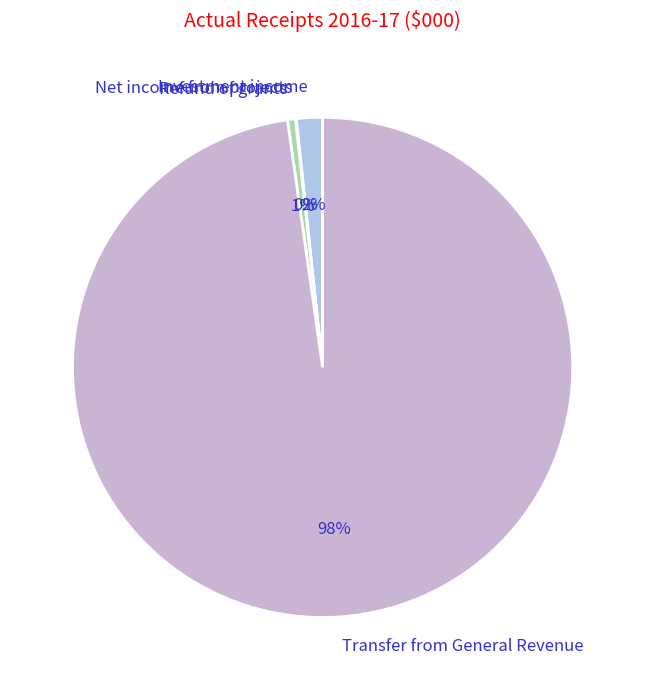

Does any single category account for the majority?

Yes